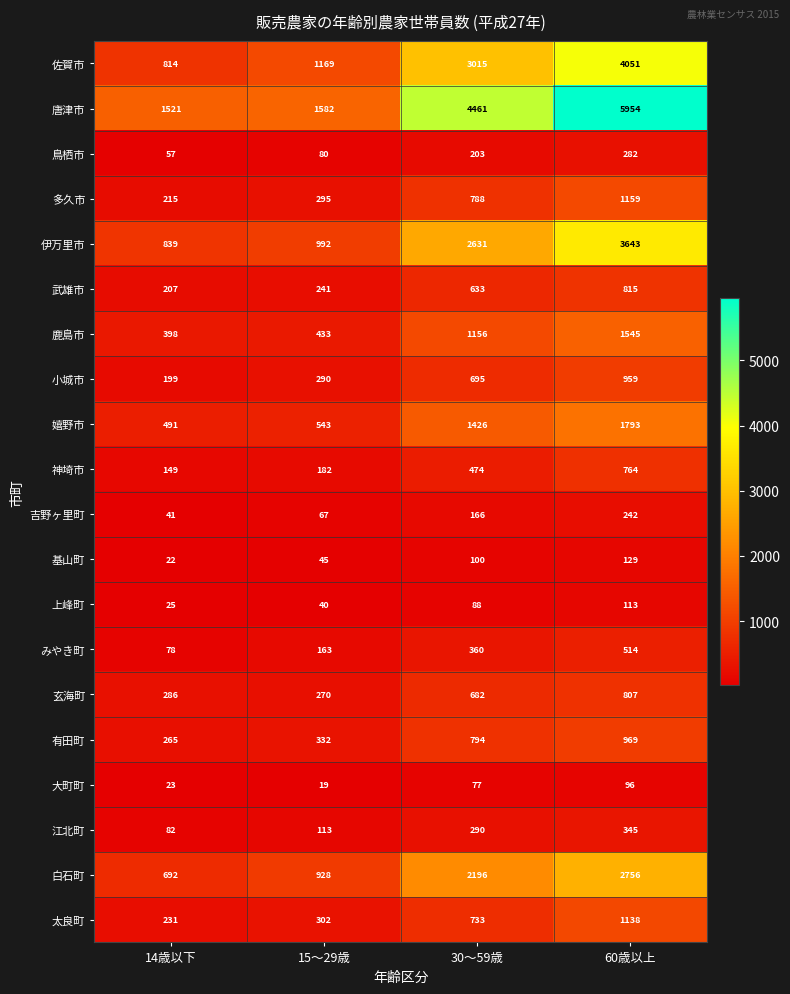

Which series has the largest total across all categories?

唐津市